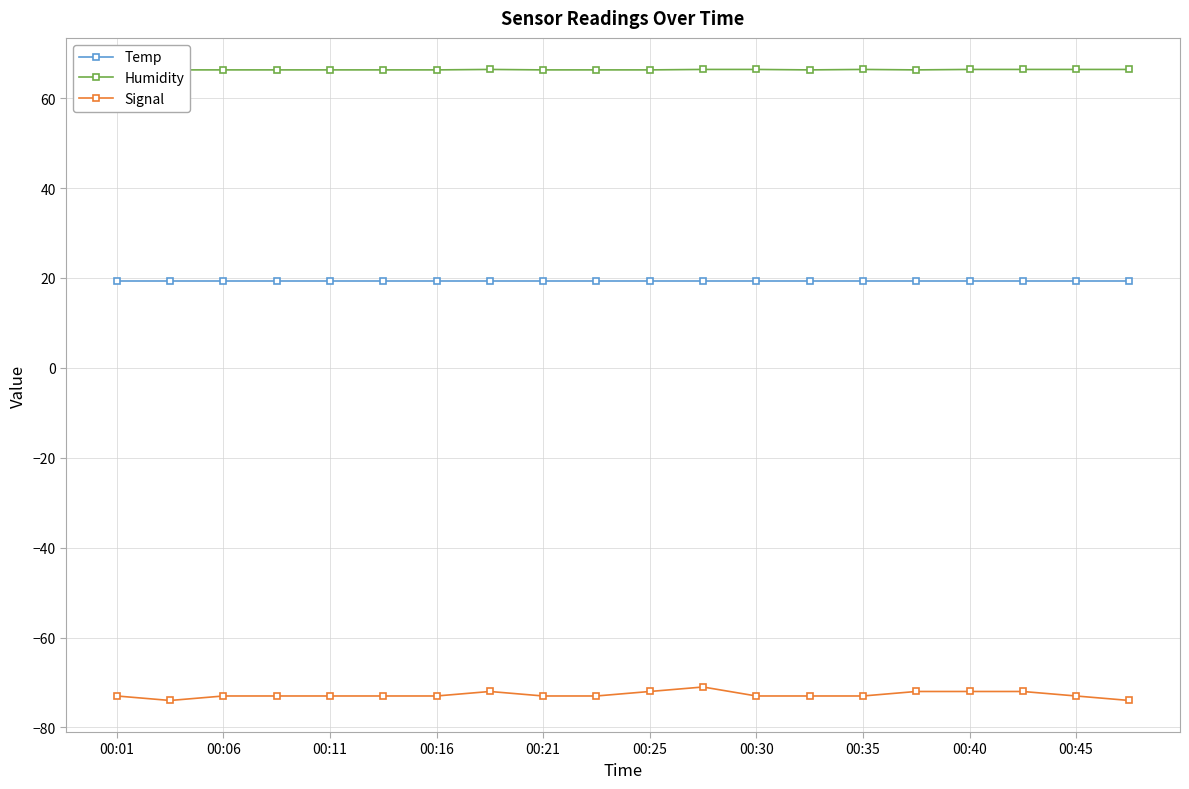

How many series are shown in this chart?

3